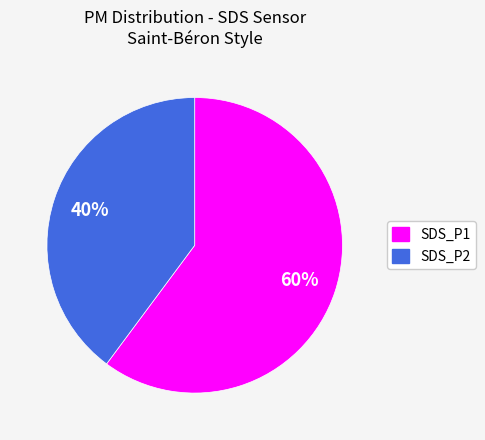

Is it true that SDS_P1 is 75% of the pie?

False